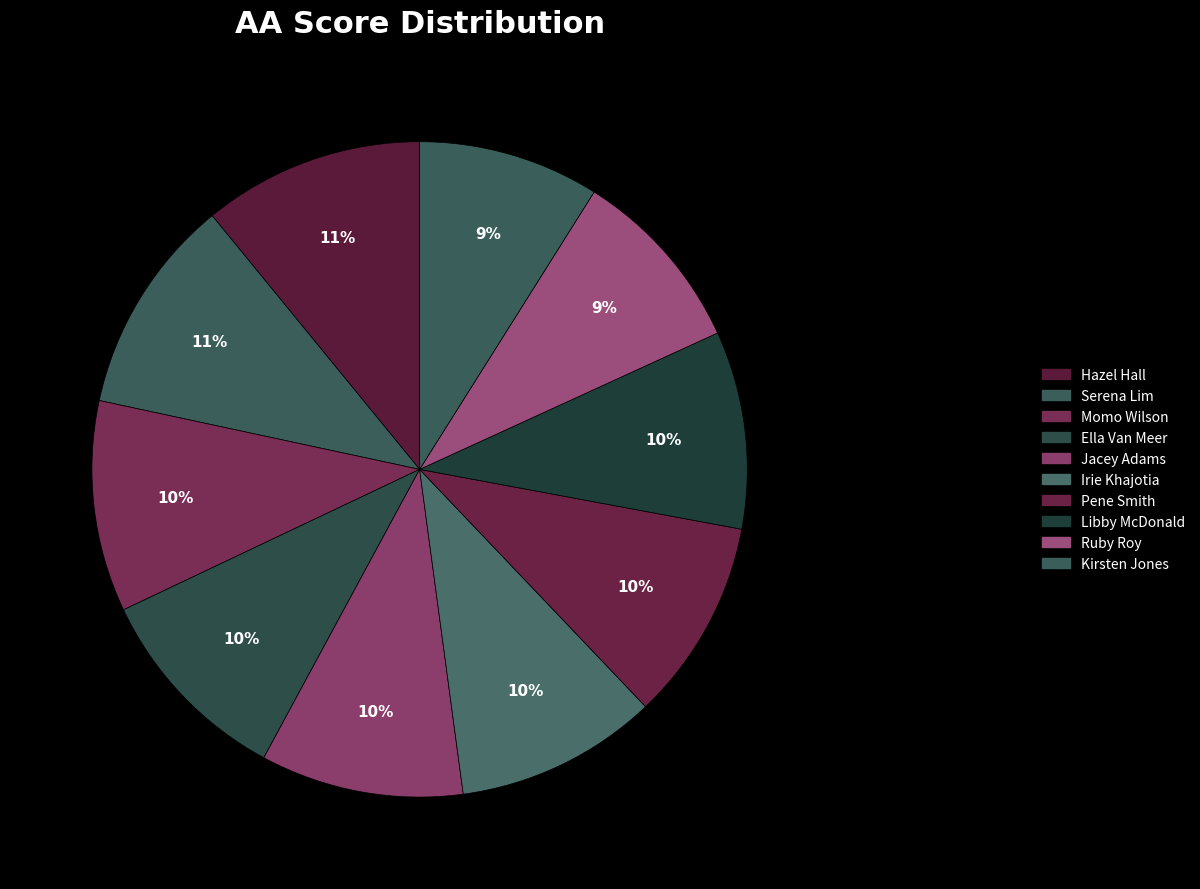

What is the change in value from Hazel Hall to Libby McDonald?

-5.2